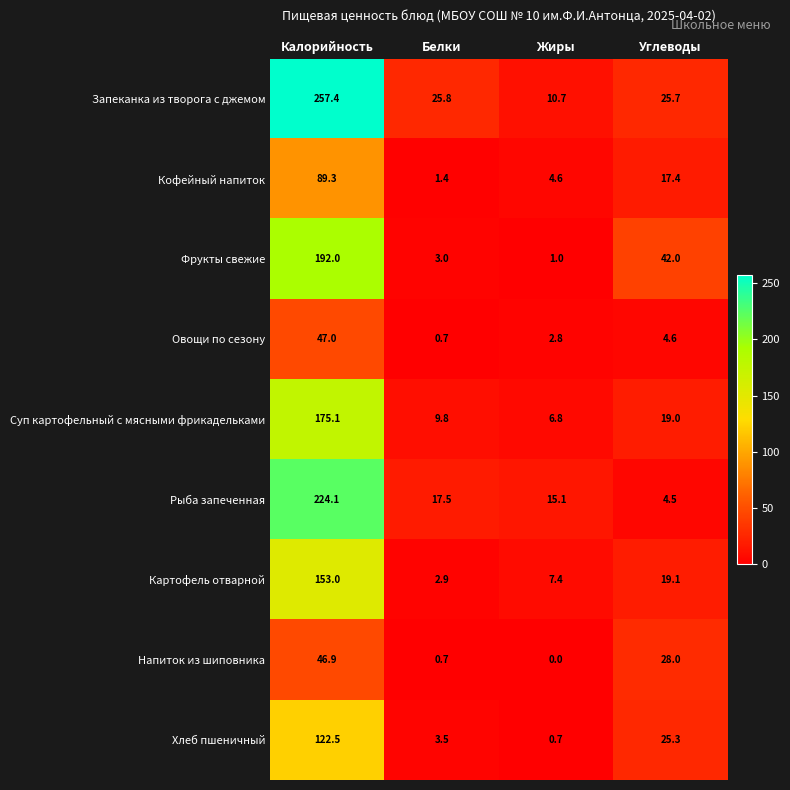

Rank the series by their maximum value, from lowest to highest.

Напиток из шиповника, Овощи по сезону, Кофейный напиток, Хлеб пшеничный, Картофель отварной, Суп картофельный с мясными фрикадельками, Фрукты свежие, Рыба запеченная, Запеканка из творога с джемом